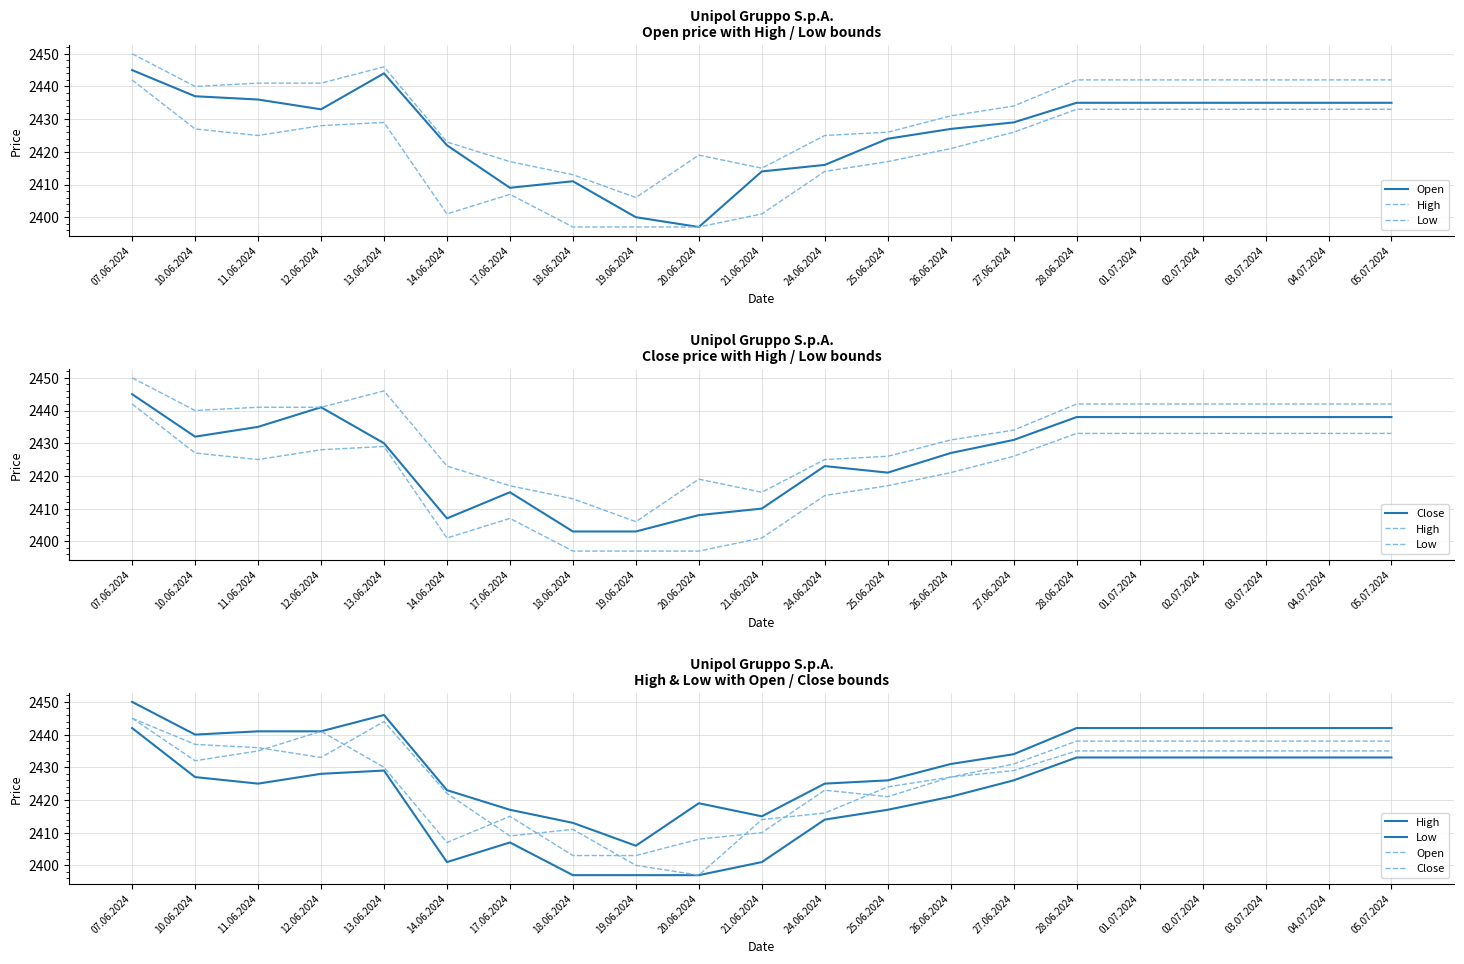

What is the difference between the highest and lowest values at 11.06.2024?

16